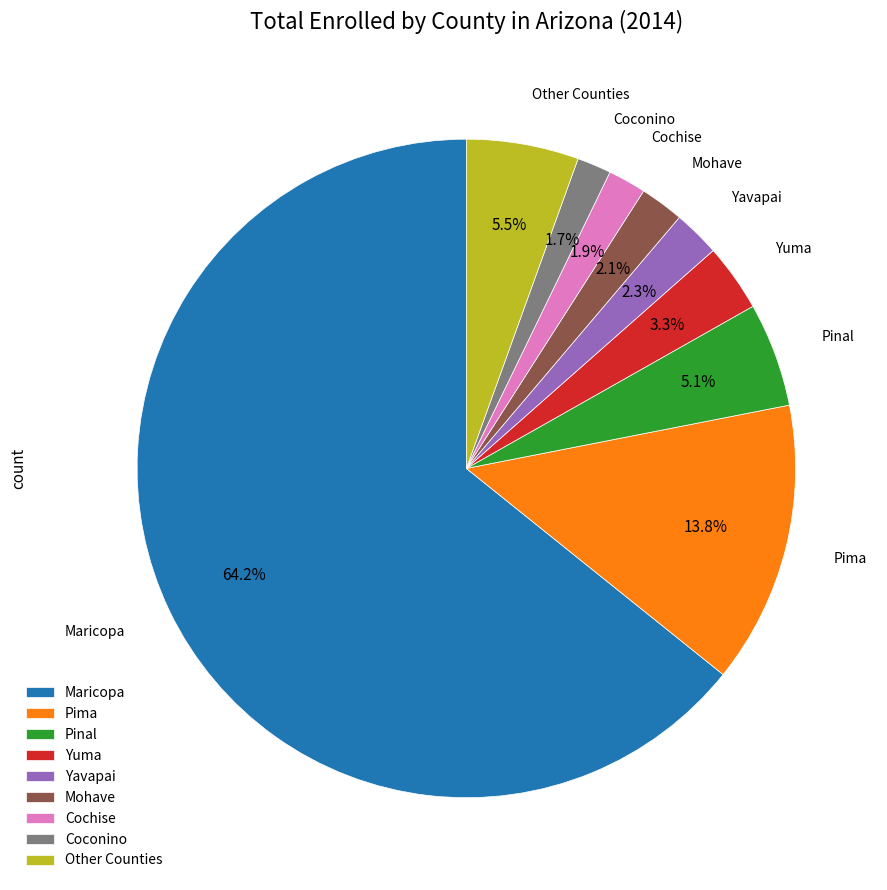

What portion of the pie excludes Mohave?

97.9%